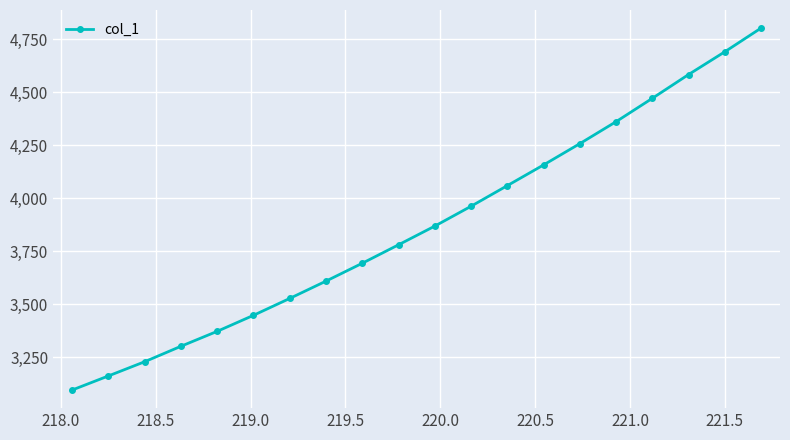

True or false: the data has more than 2 interior local peaks.

False